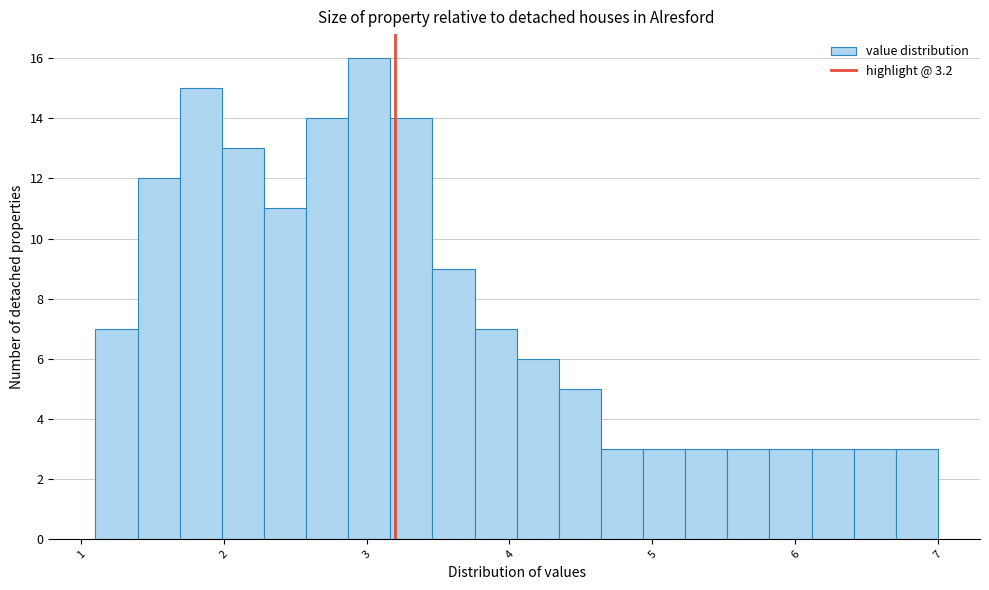

Around what value on the x-axis is the tallest bar? Give the approximate position of its centre, as read against the axis.

3.0